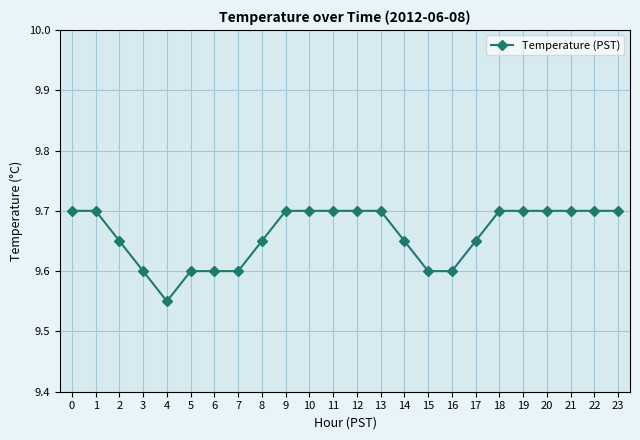

Between 16 and 19, which is larger?

19